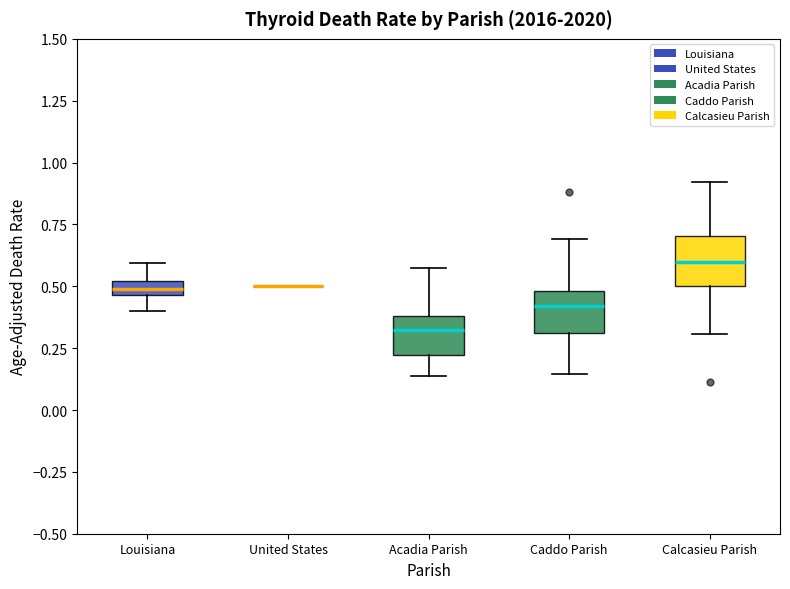

Where does the lower whisker of the box for Calcasieu Parish end on the y-axis? The values are not printed on the chart, so give them approximately, as read against the axis.

0.30